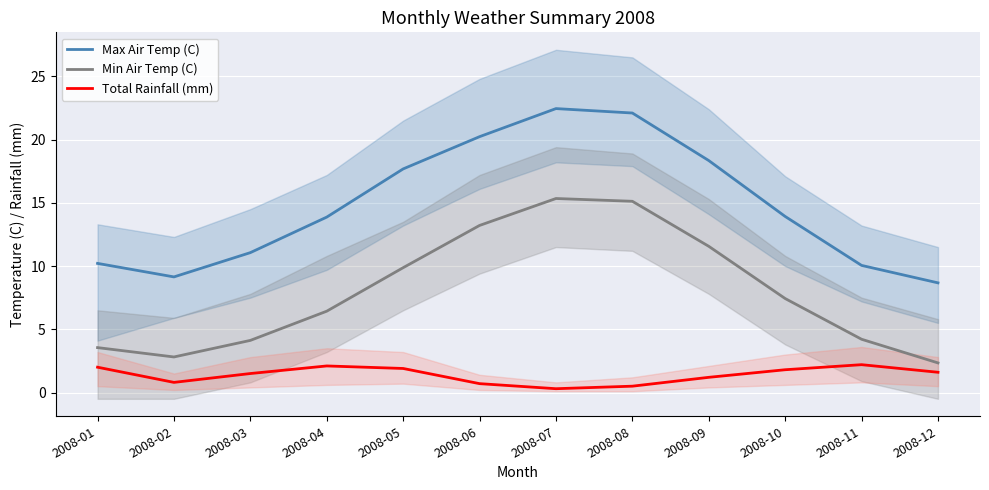

At which label is Min Air Temp (C) closest to 8?

2008-10